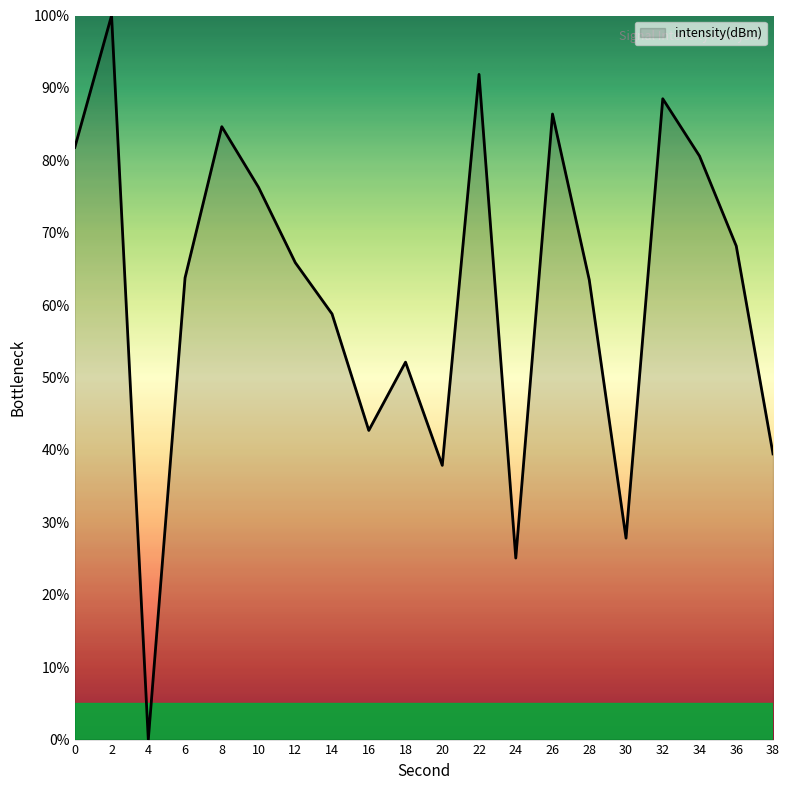

At which label is the value closest to 50?

18